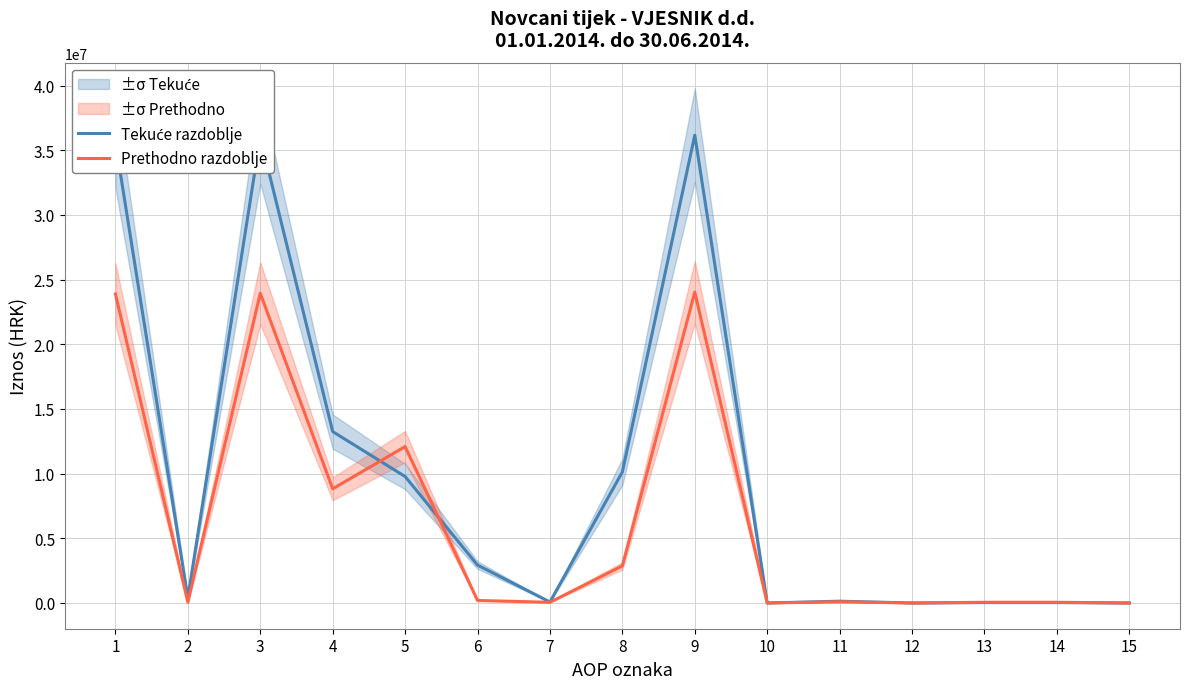

Which series has the largest range (max minus min)?

Tekuće razdoblje